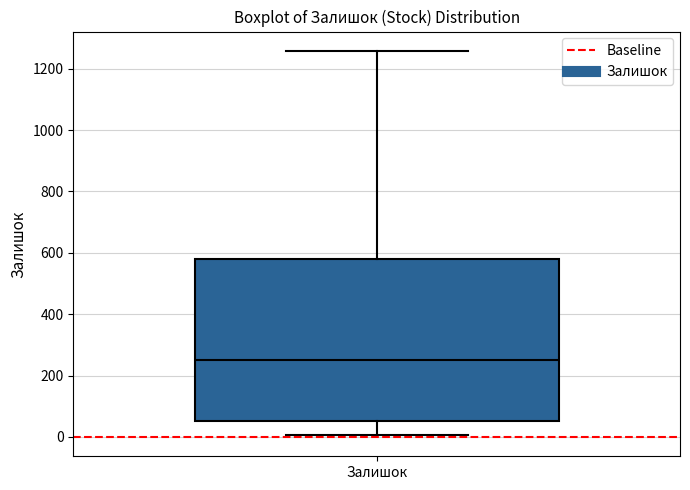

Read this box plot against the y-axis: the position of the median line, the range covered by the box, and the ends of both whiskers. The values are not printed on the chart, so give them approximately, as read against the axis.

median 260, box 60 to 580, whiskers 0 to 1260